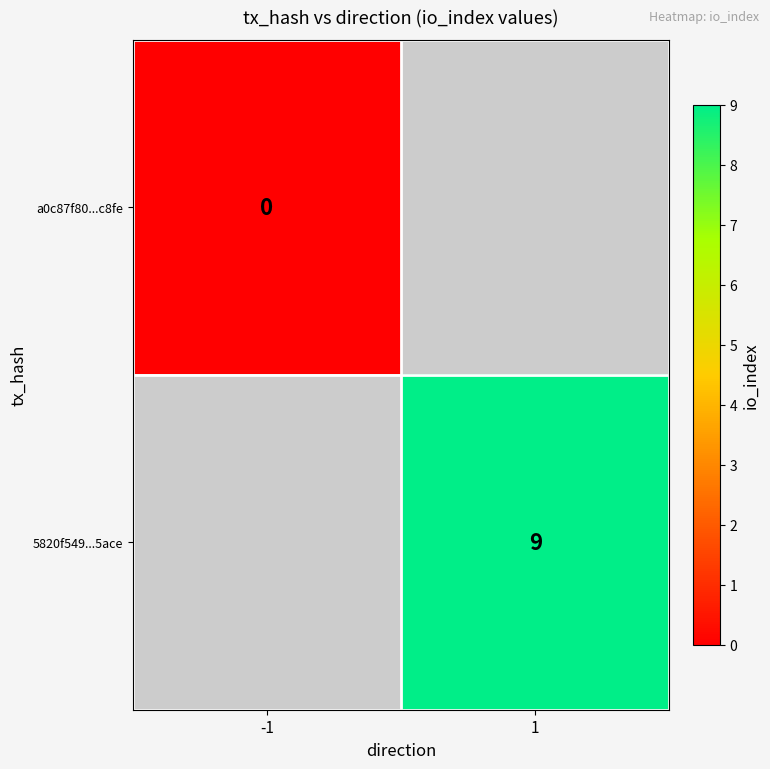

The 5820f549...5ace series shows 13.7 at 1. True or false?

False